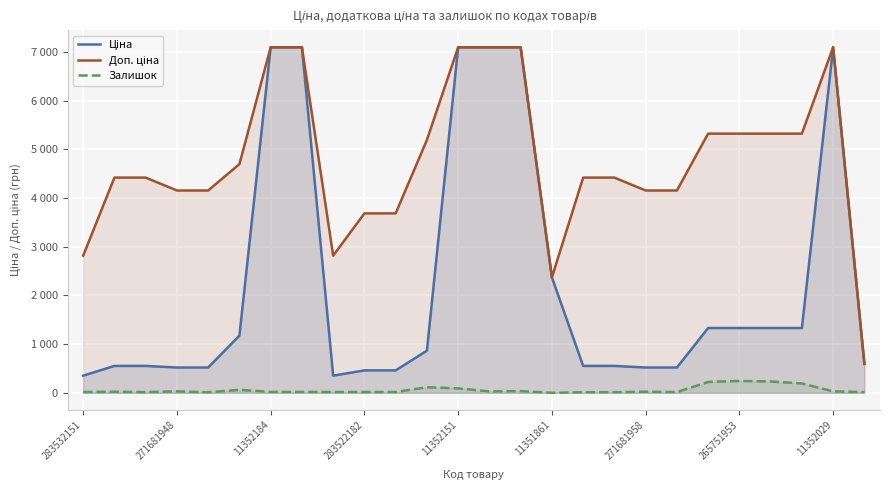

List the series in order of their overall mean, lowest first.

Залишок, Ціна, Доп. ціна